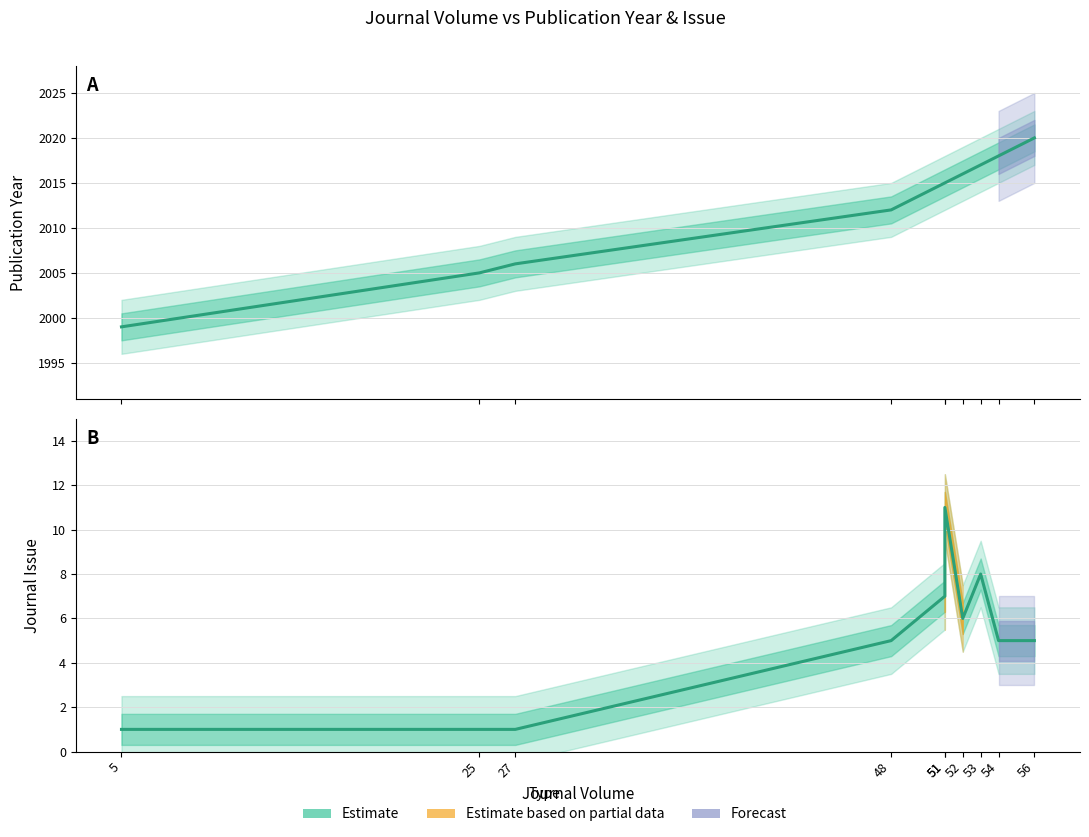

Is the value of Publication Year at 51 greater than the value of Journal Issue at 52?

Yes